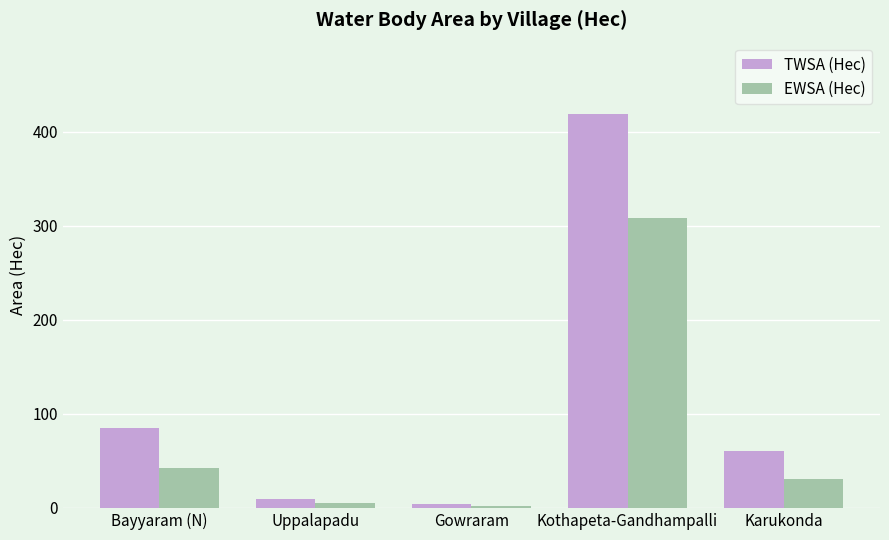

Reading right to left, transcribe all the data shown in this chart.

TWSA (Hec): Karukonda=60.6	Kothapeta-Gandhampalli=419.3	Gowraram=3.7	Uppalapadu=10.0	Bayyaram (N)=84.6
EWSA (Hec): Karukonda=30.3	Kothapeta-Gandhampalli=308.6	Gowraram=1.9	Uppalapadu=5.0	Bayyaram (N)=42.3